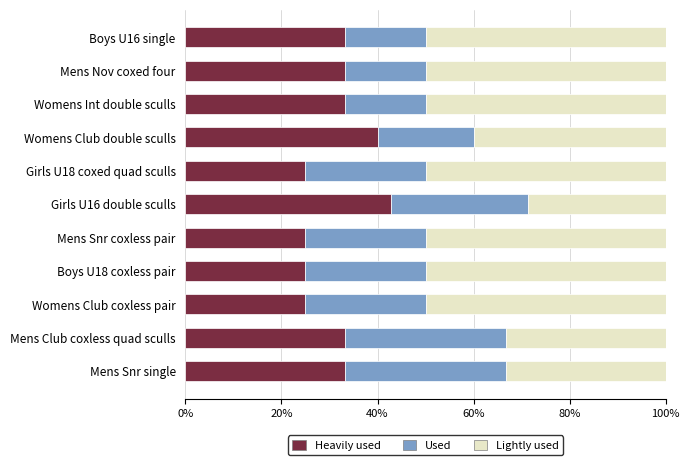

What is the minimum value for Heavily used?

25.0